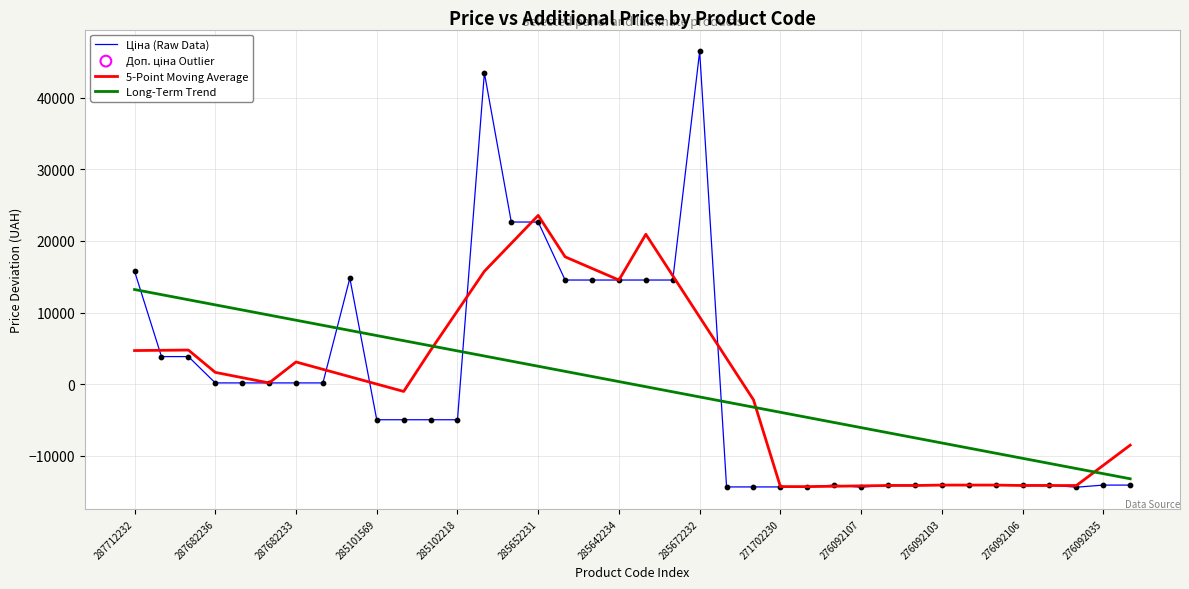

What is the smallest value displayed?

-14396.2